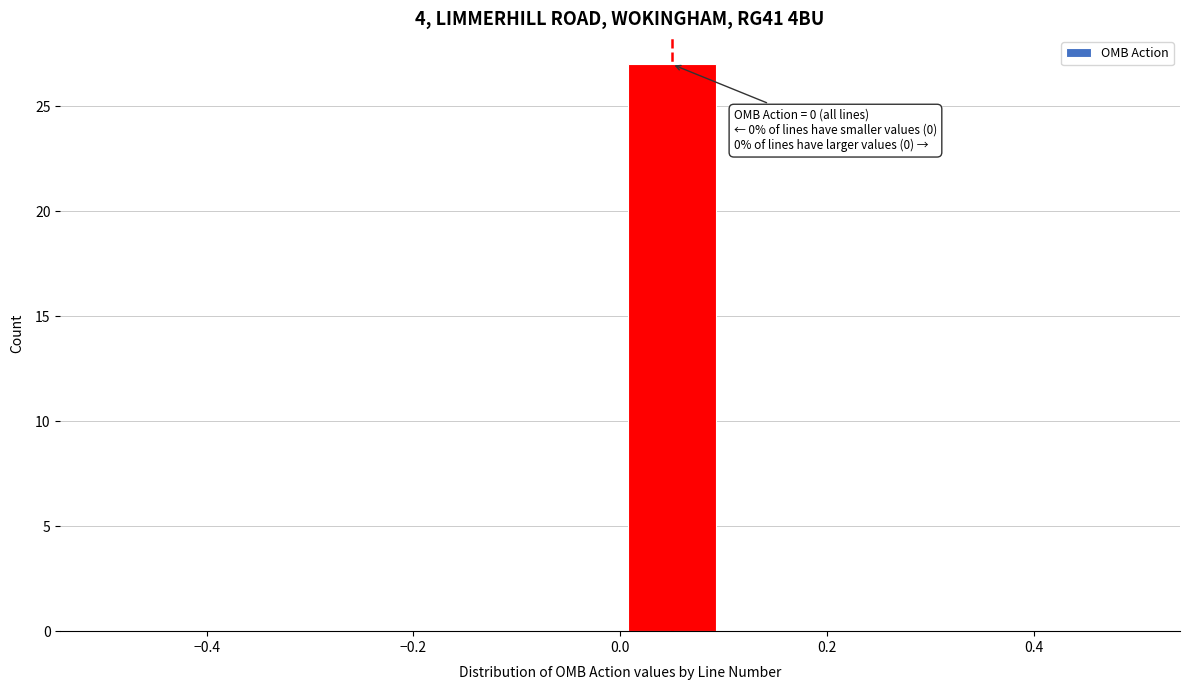

Which range on the x-axis has the tallest bar?

0.0 to 0.1